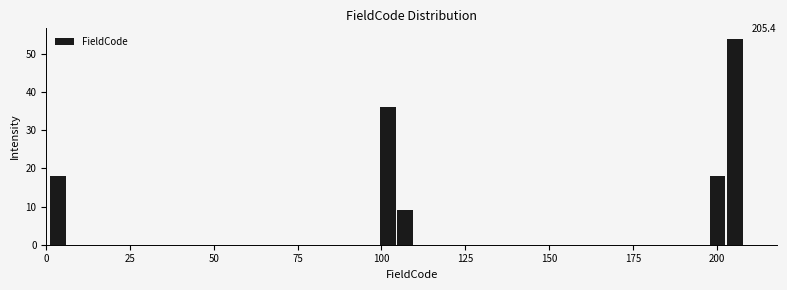

Read against the x-axis, roughly where is the centre of the tallest bar?

205